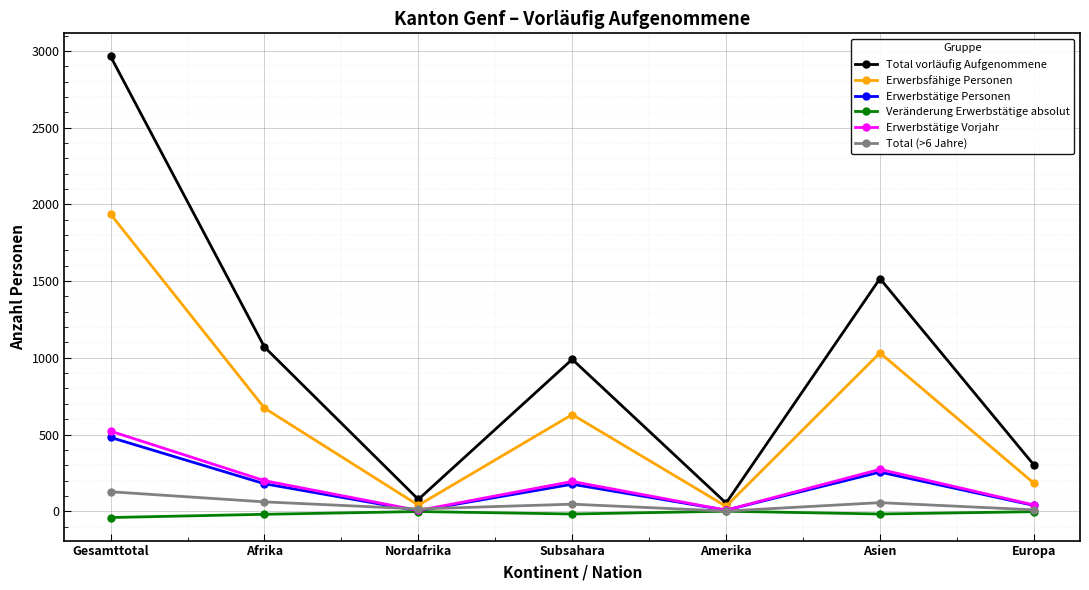

What are all the series names shown in the legend?

Total vorläufig Aufgenommene, Erwerbsfähige Personen, Erwerbstätige Personen, Veränderung Erwerbstätige absolut, Erwerbstätige Vorjahr, Total (>6 Jahre)